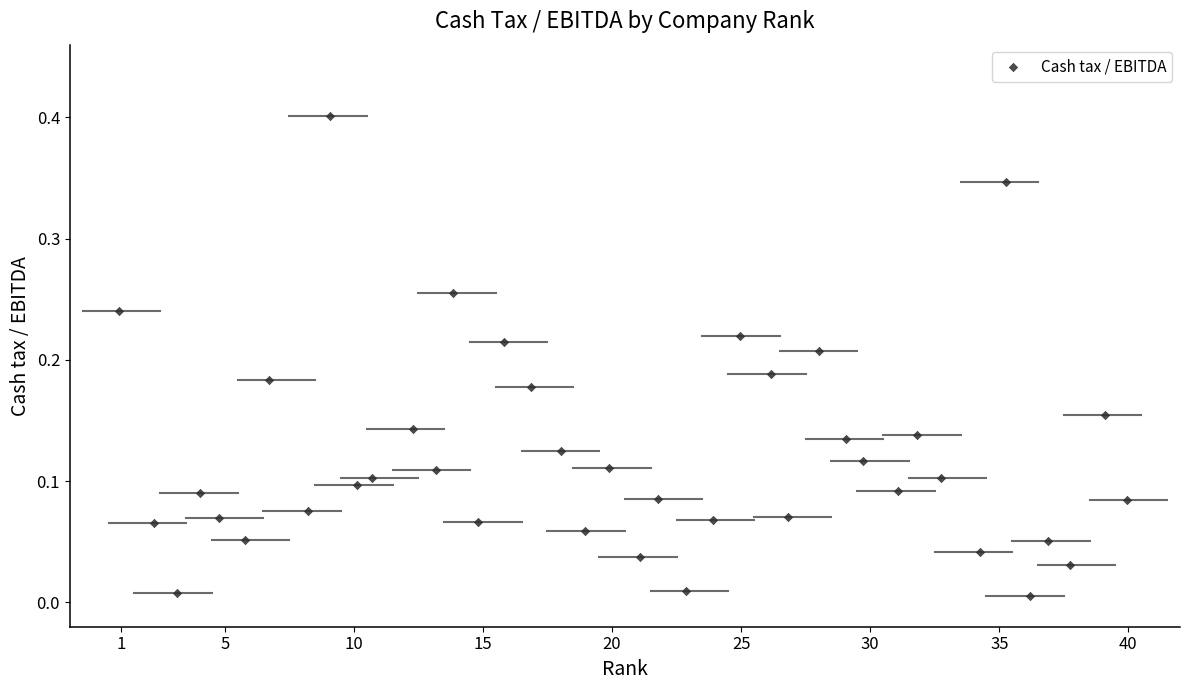

What is the range of Y values (max minus min)?

0.4